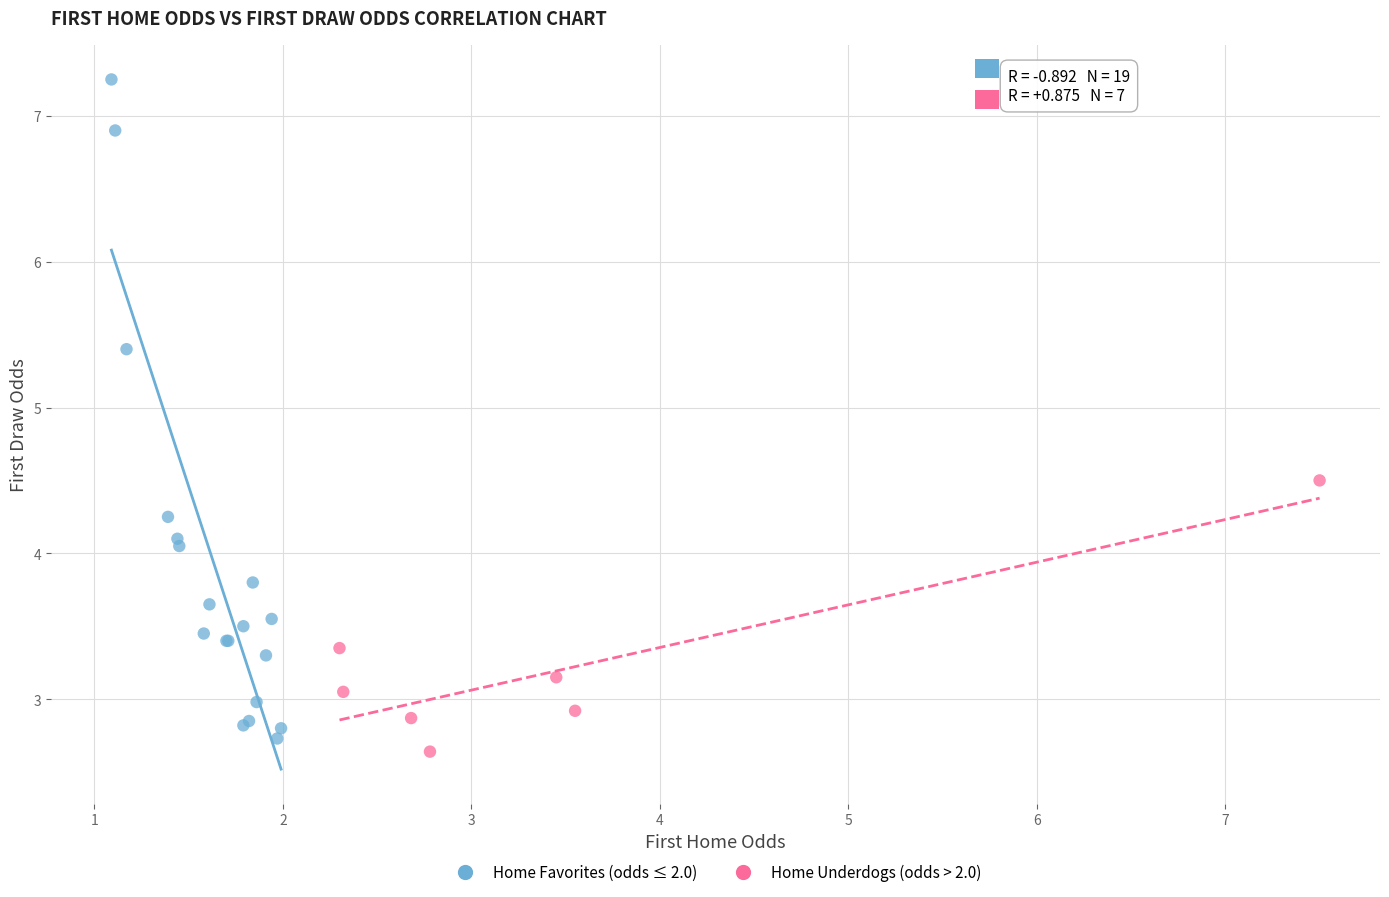

Which series reaches the maximum Y coordinate?

Home Favorites (odds ≤ 2.0)